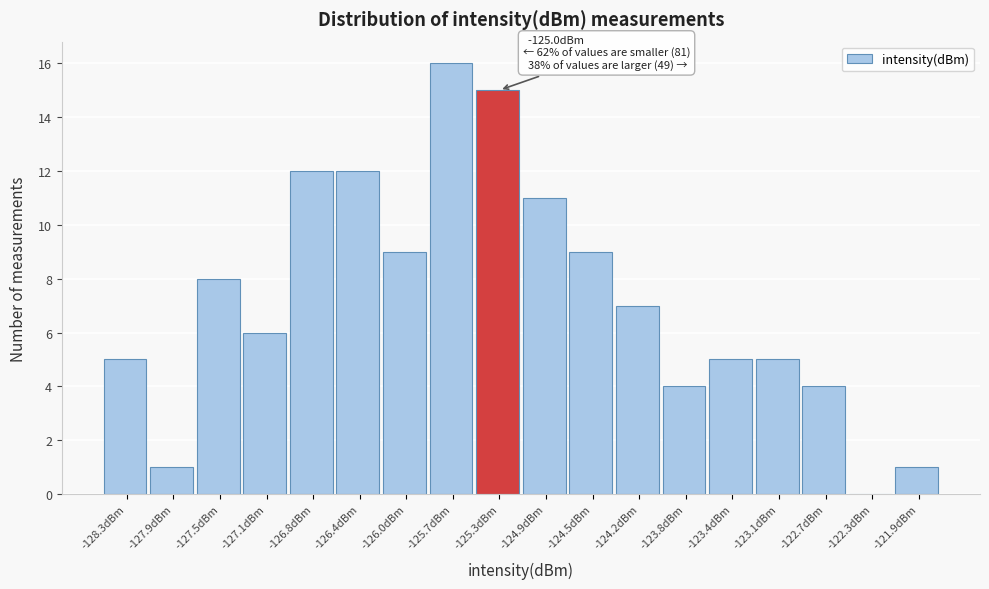

Reading left to right, transcribe all the data shown in this chart.

-128.3dBm=5	-127.9dBm=1	-127.5dBm=8	-127.1dBm=6	-126.8dBm=12	-126.4dBm=12	-126.0dBm=9	-125.7dBm=16	-125.3dBm=15	-124.9dBm=11	-124.5dBm=9	-124.2dBm=7	-123.8dBm=4	-123.4dBm=5	-123.1dBm=5	-122.7dBm=4	-122.3dBm=0	-121.9dBm=1